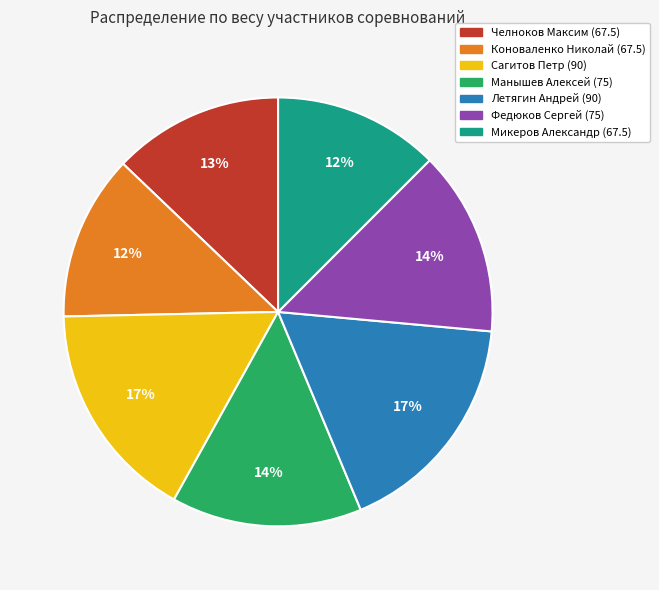

Combined, do Летягин Андрей (90) and Коноваленко Николай (67.5) account for over 50%?

No